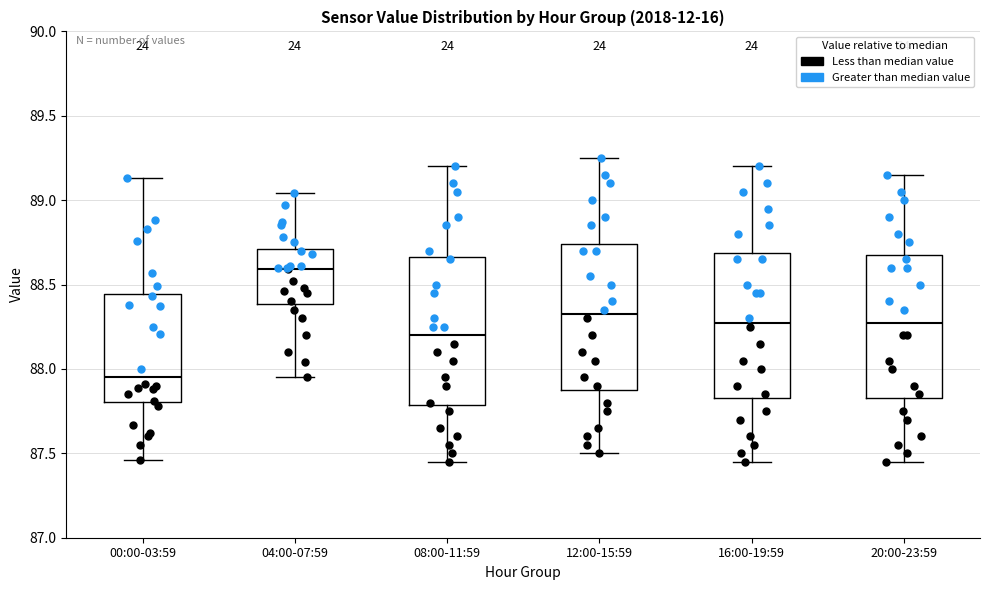

Where is the upper edge of the box for 04:00-07:59 on the y-axis? The values are not printed on the chart, so give them approximately, as read against the axis.

88.70